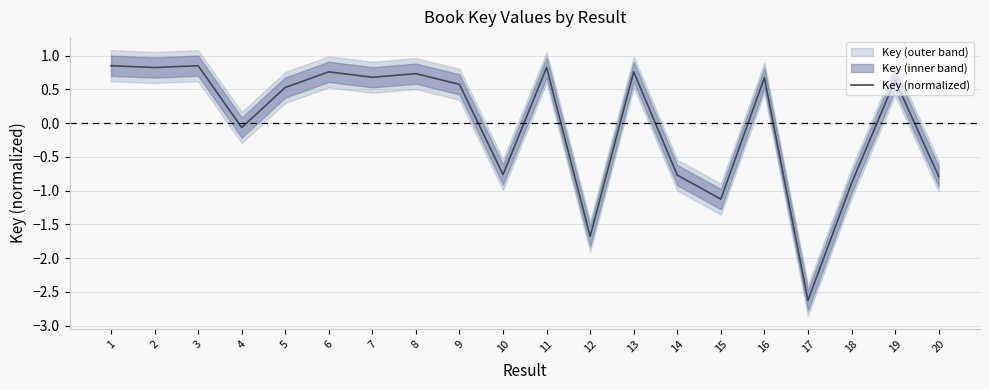

Reading right to left, what are all the values shown in this chart?

20=-0.8	19=0.6	18=-0.9	17=-2.6	16=0.7	15=-1.1	14=-0.8	13=0.8	12=-1.7	11=0.8	10=-0.8	9=0.6	8=0.7	7=0.7	6=0.8	5=0.5	4=-0.1	3=0.9	2=0.8	1=0.9